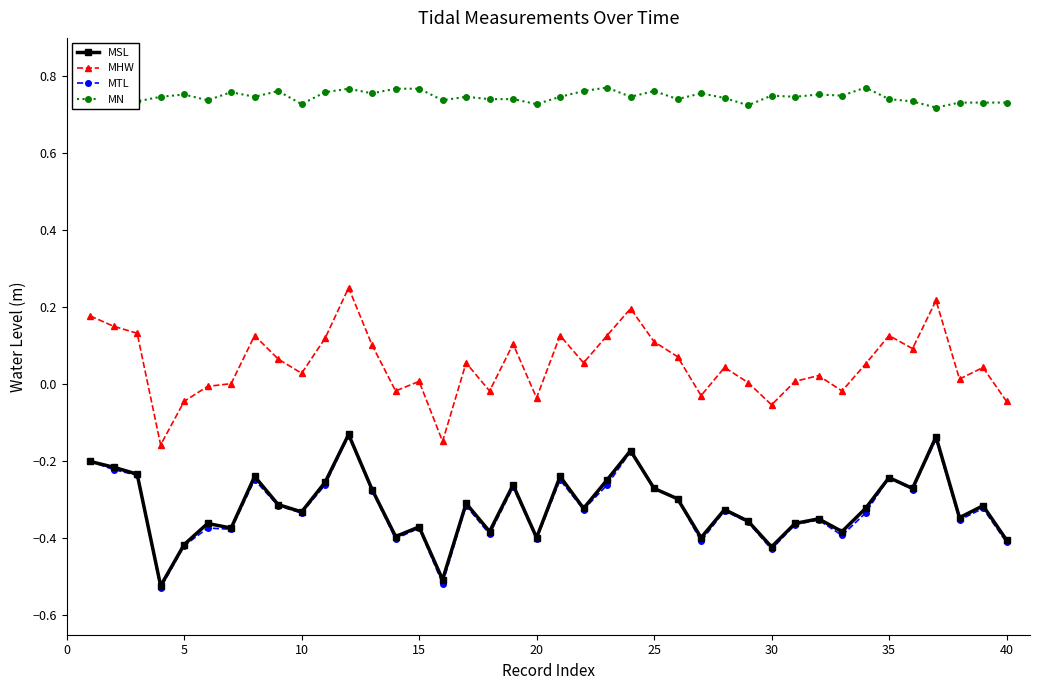

Which series has the largest range (max minus min)?

MHW